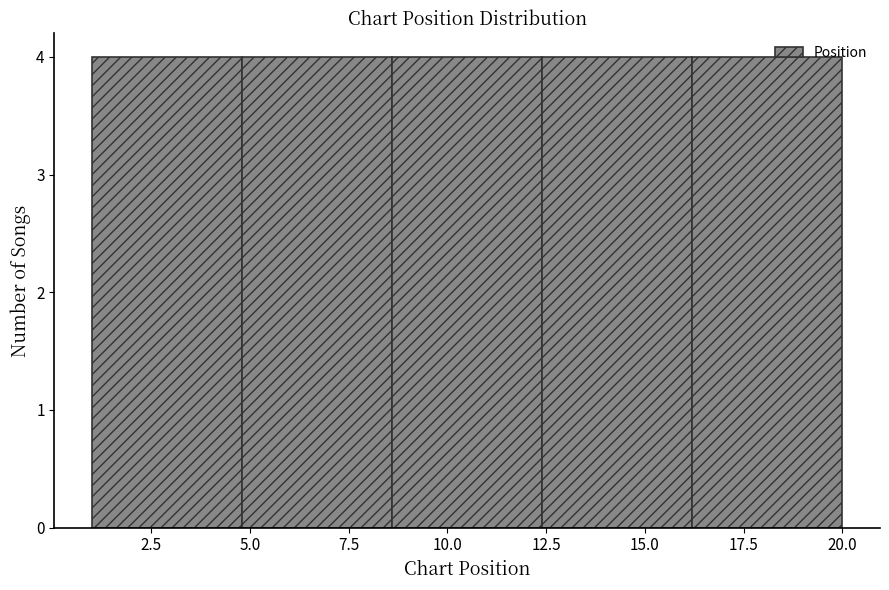

Reading left to right, list every bar in this chart as the range it spans on the x-axis followed by its height. Neither the bar edges nor the heights are printed on the chart, so give them approximately, as read against the axes.

1.0 to 4.8: 4
4.8 to 8.6: 4
8.6 to 12.4: 4
12.4 to 16.2: 4
16.2 to 20.0: 4